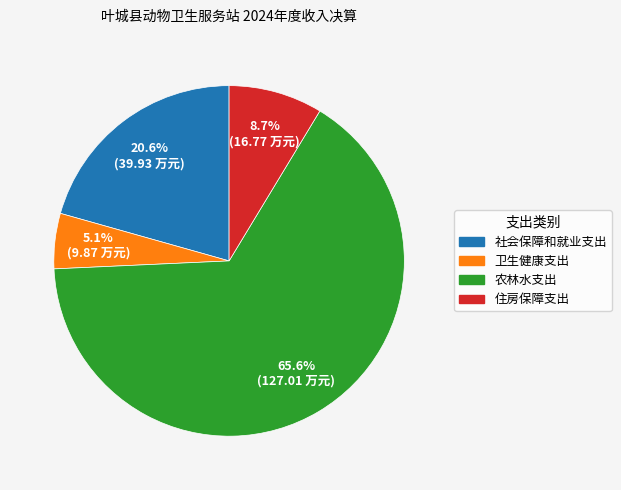

Rank the categories by value from highest to lowest.

农林水支出, 社会保障和就业支出, 住房保障支出, 卫生健康支出